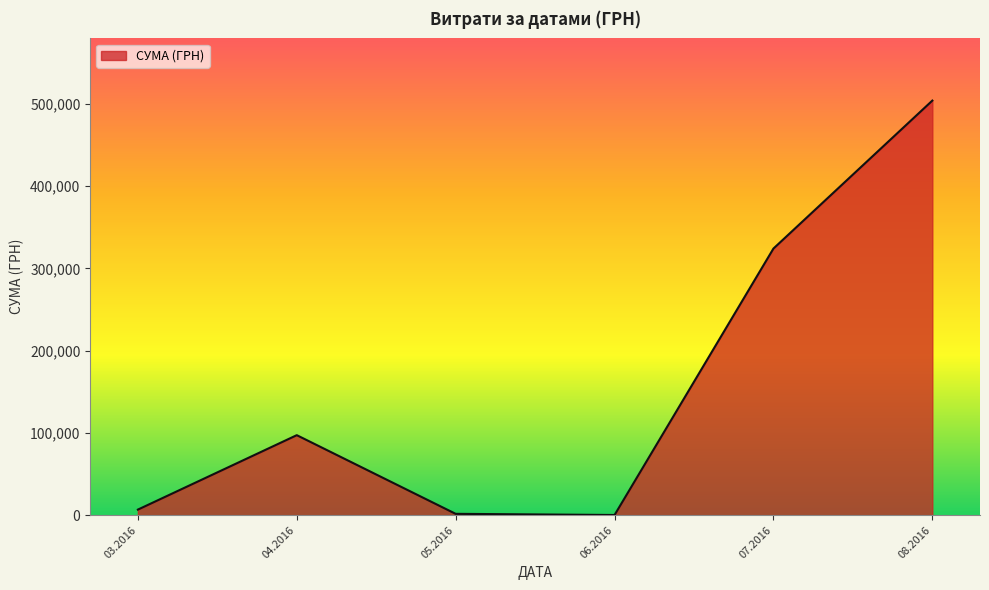

What is the sum of the values at 04.2016 and 07.2016?

421511.5